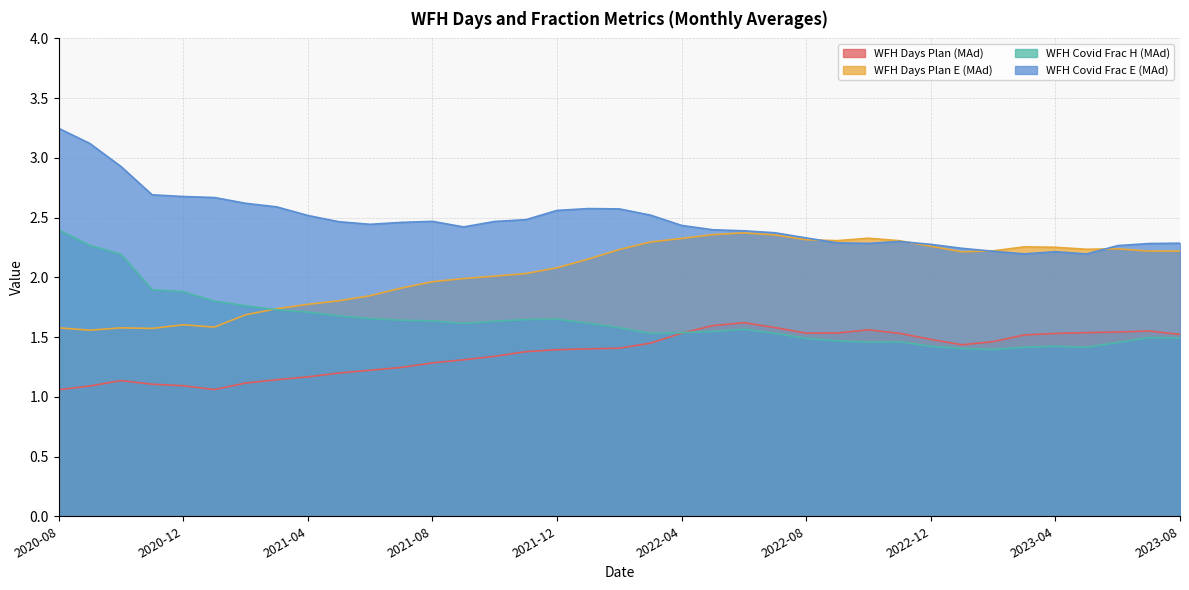

True or false: WFH Days Plan (MAd) has a value of 1.9 at 2020-10.

False